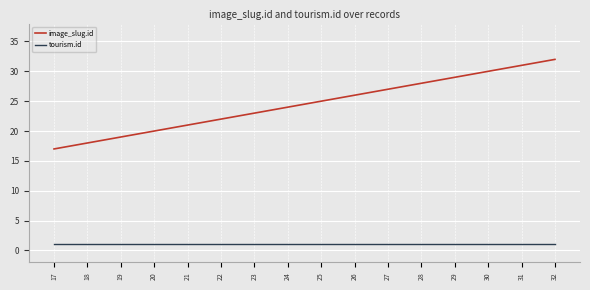

Reading left to right, what are all the values shown in this chart?

image_slug.id: 17=17	18=18	19=19	20=20	21=21	22=22	23=23	24=24	25=25	26=26	27=27	28=28	29=29	30=30	31=31	32=32
tourism.id: 17=1	18=1	19=1	20=1	21=1	22=1	23=1	24=1	25=1	26=1	27=1	28=1	29=1	30=1	31=1	32=1